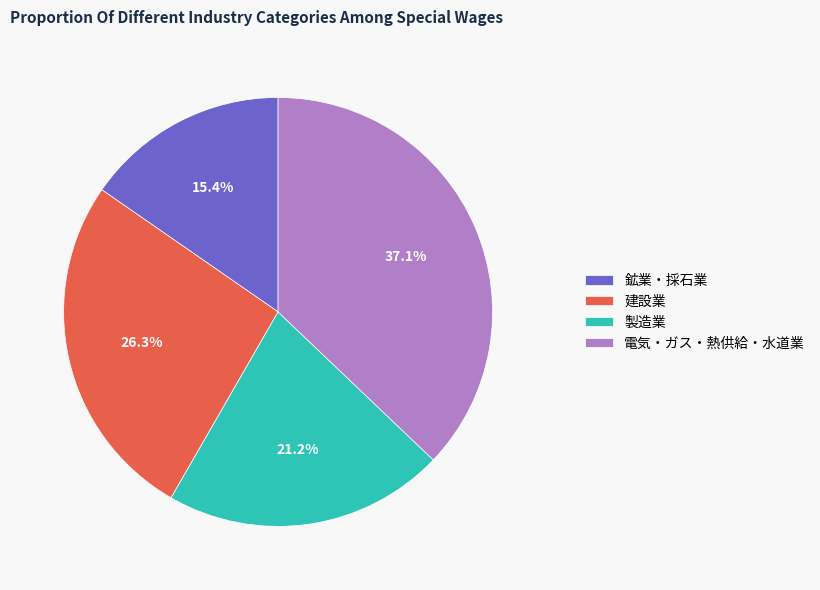

To the nearest percent, what is the average slice percentage?

25%